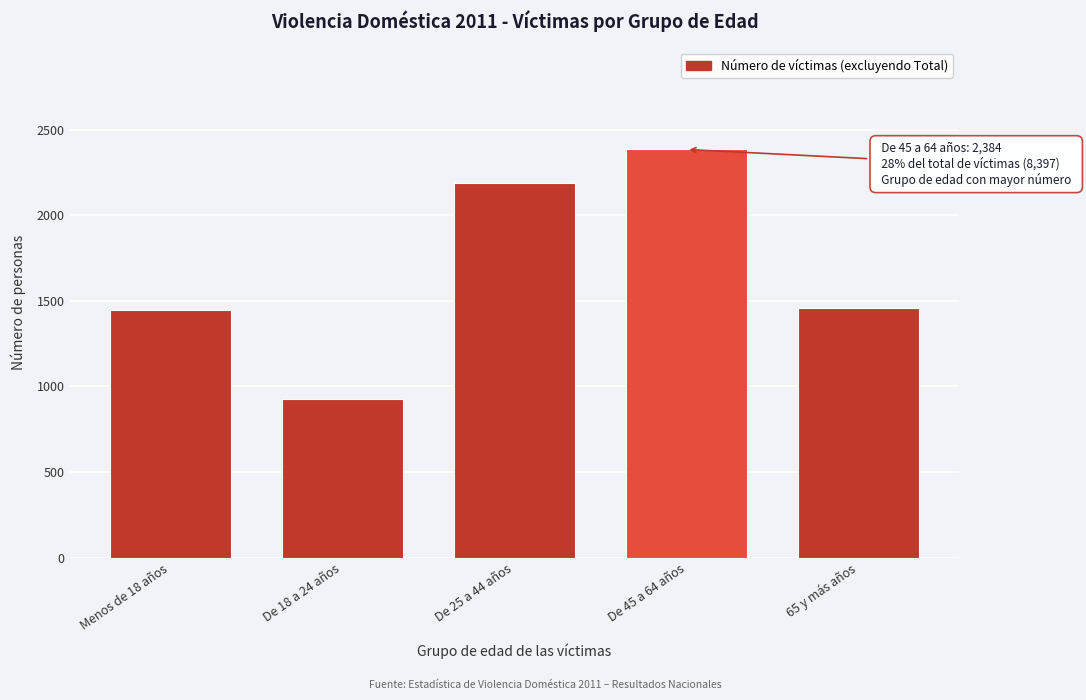

Reading right to left, list all the values displayed in this chart.

65 y más años=1457	De 45 a 64 años=2384	De 25 a 44 años=2187	De 18 a 24 años=925	Menos de 18 años=1444